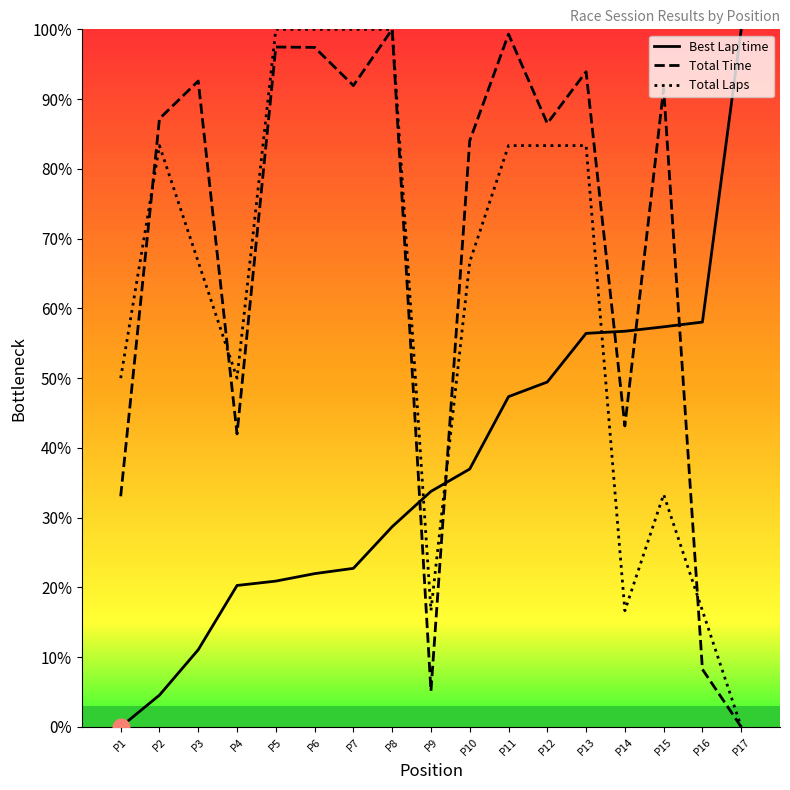

Between P14 and P10, which is larger?

P14